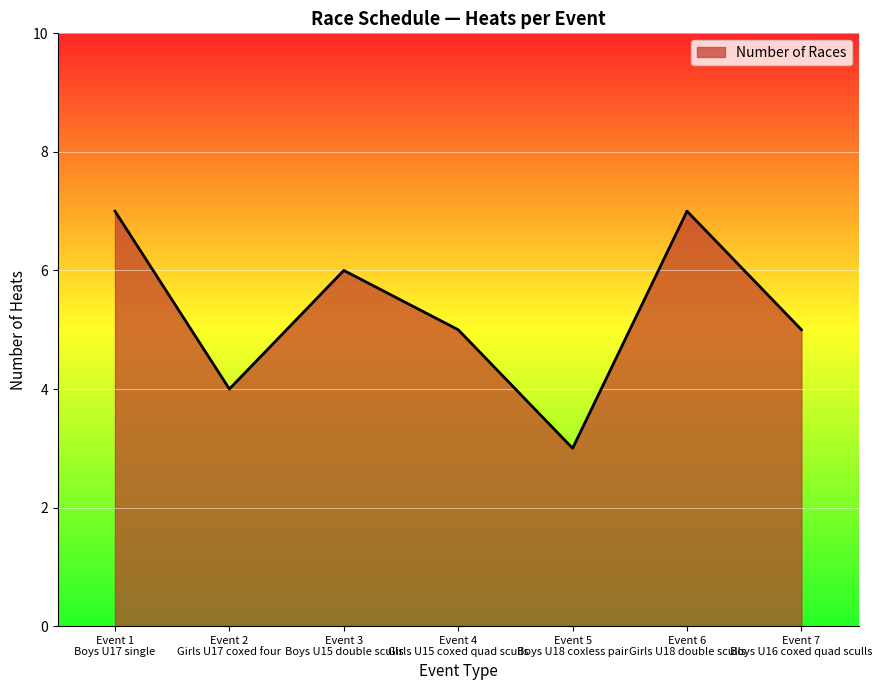

Reading left to right, extract all data points from this chart.

7	4	6	5	3	7	5